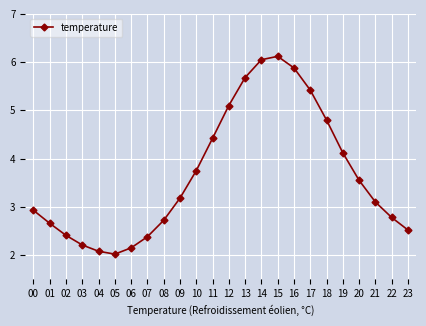

The value at 13 is 9.1. True or false?

False